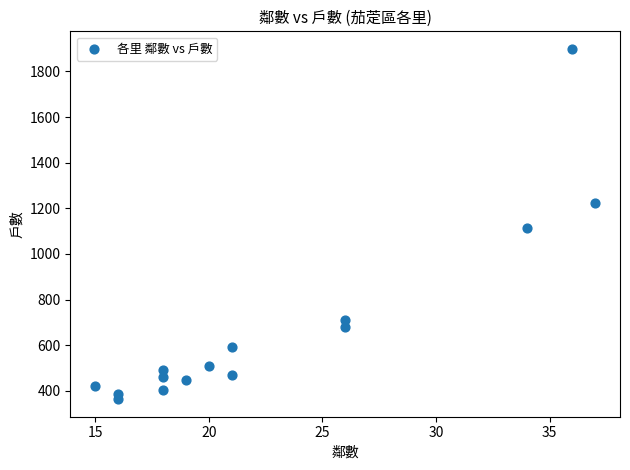

What Y value in the scatter plot is closest to 1131?

1114